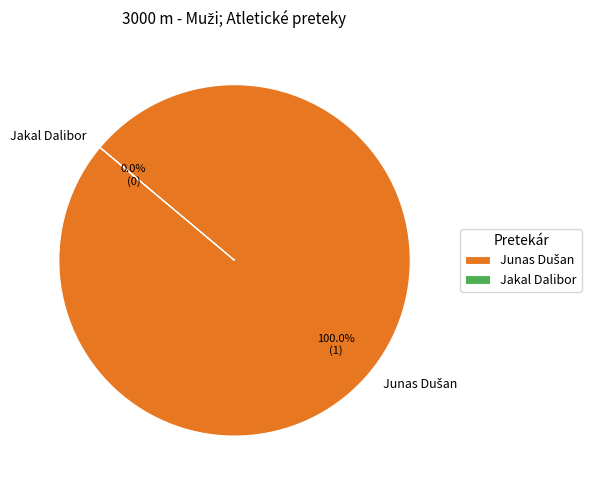

Which slice is the smallest?

Jakal Dalibor